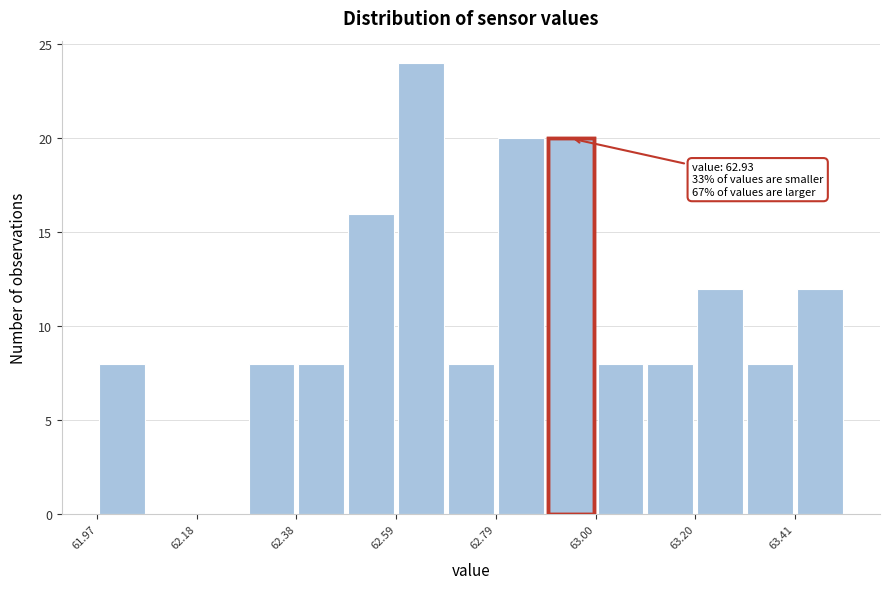

Around what value on the x-axis is the tallest bar? Give the approximate position of its centre, as read against the axis.

62.65